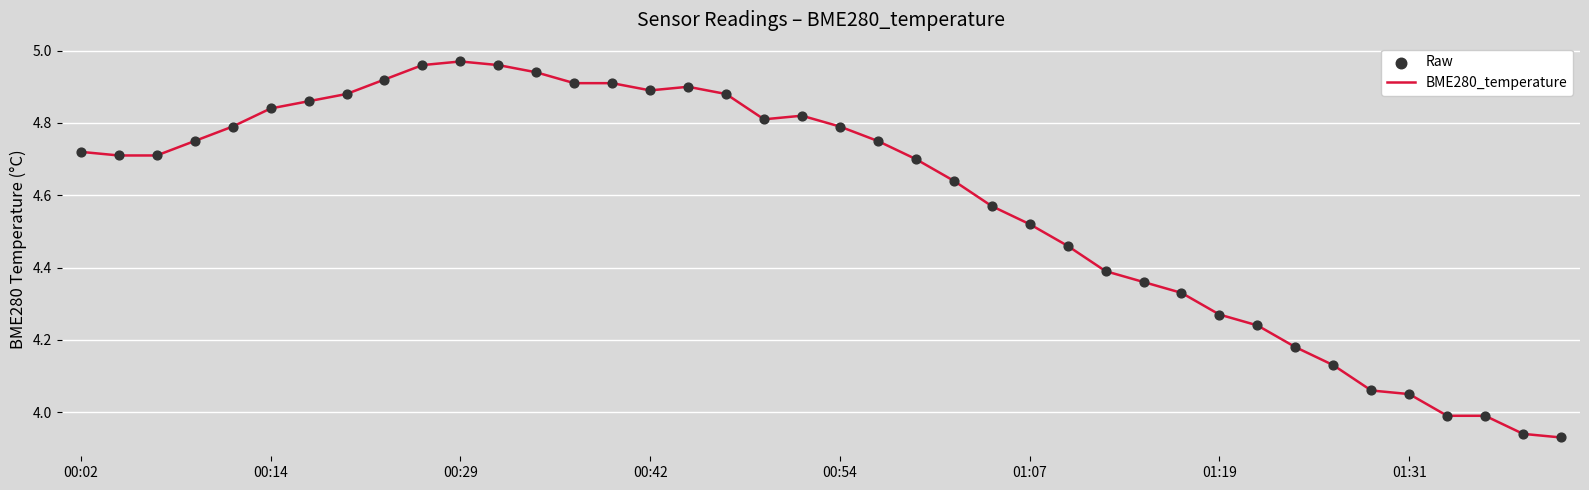

What is the difference between the maximum and minimum values?

1.0